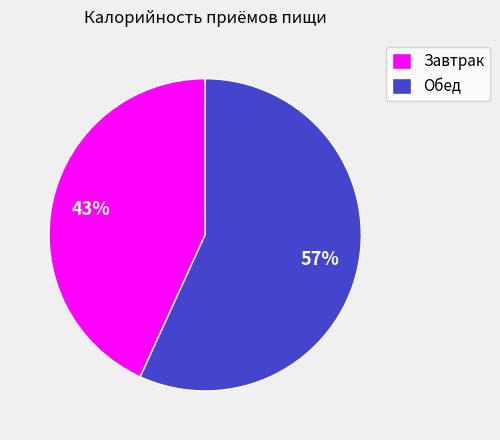

Is there any slice that represents more than half of the pie?

Yes